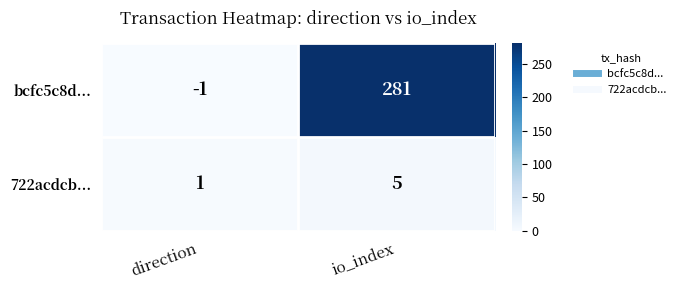

Which series has the widest spread of values?

bcfc5c8d...